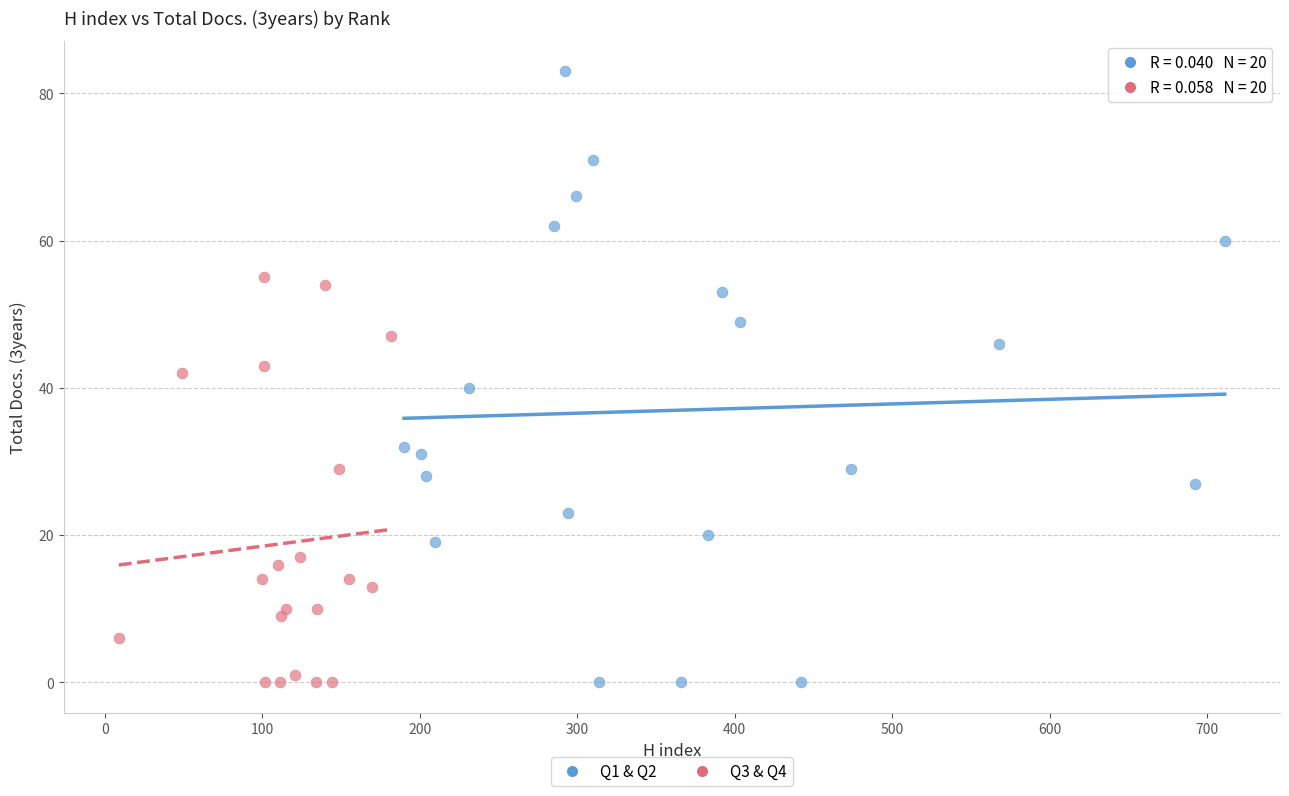

Which series has the largest Y range (max minus min)?

Q1 & Q2